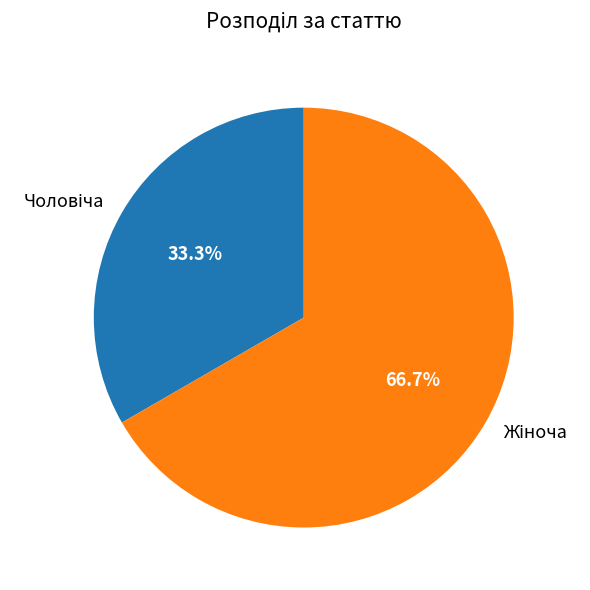

Does any single category account for the majority?

Yes